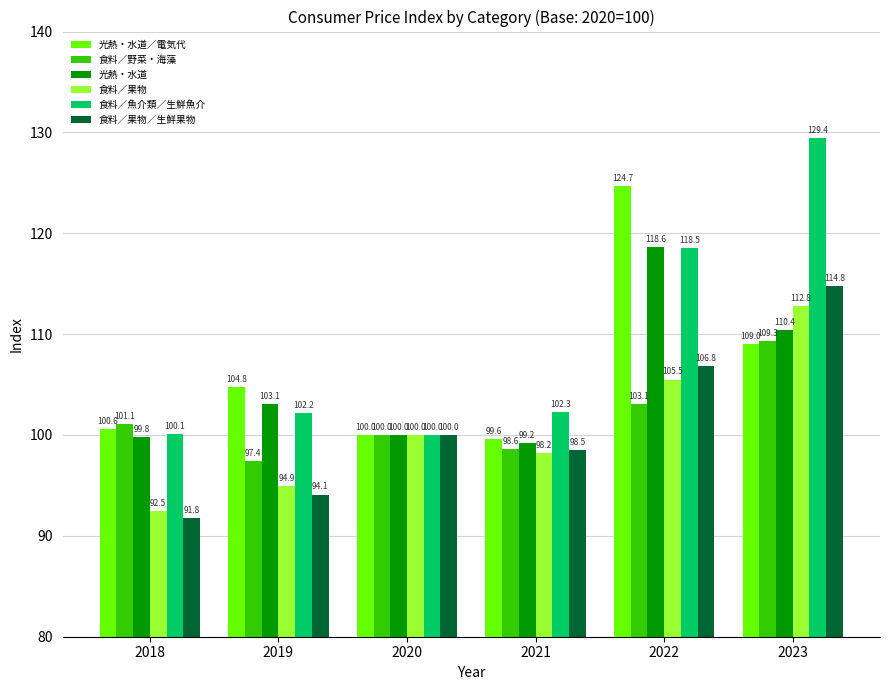

What is the total value across all series at 2018?

585.9